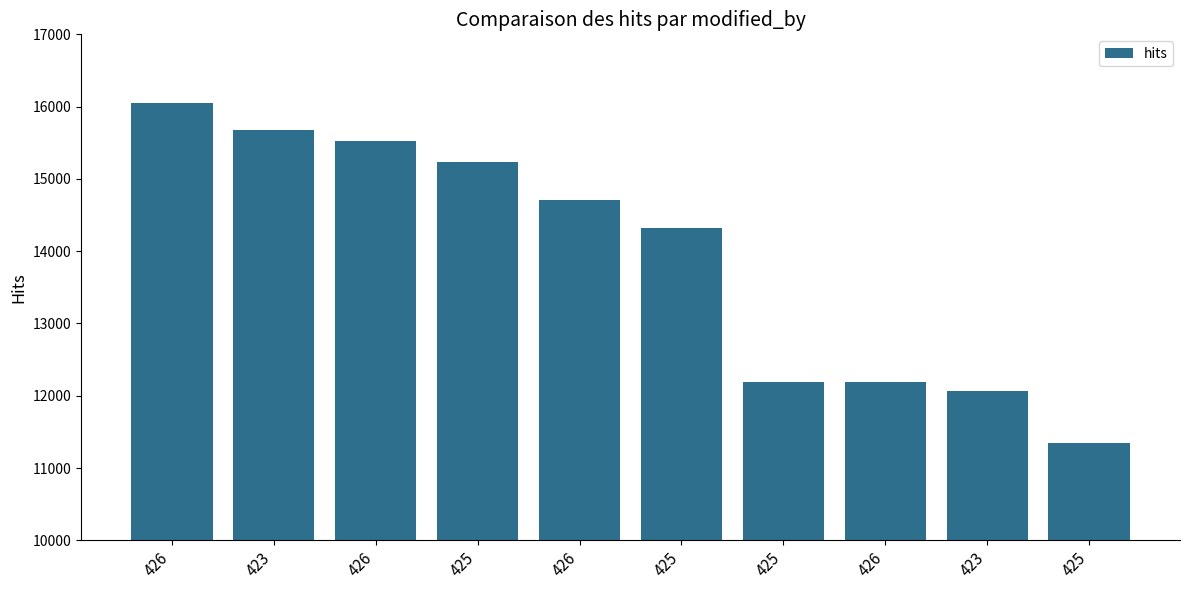

How many values are below 14704?

5